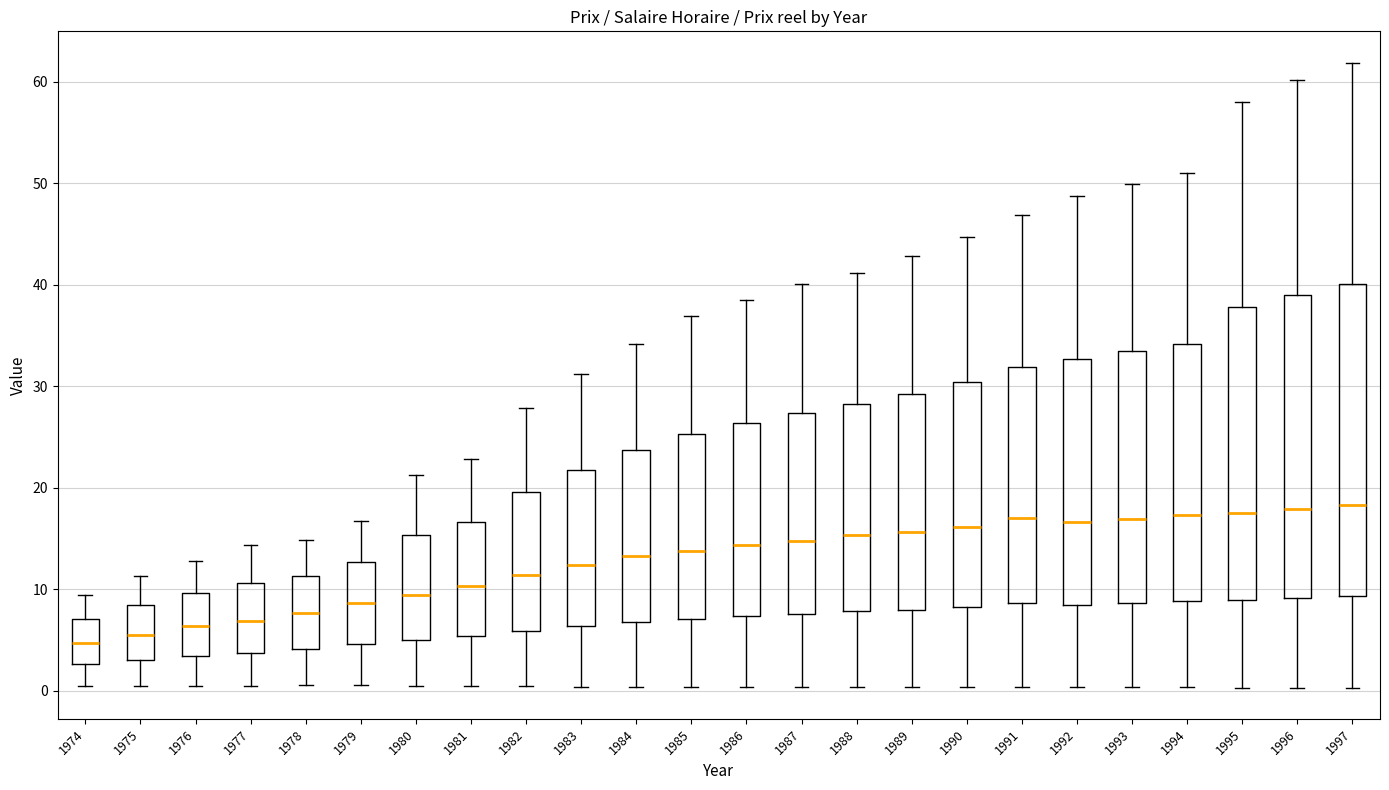

Reading left to right, transcribe this box plot: for each box, give where its median line is, the range the box spans, and where its two whiskers end, as read against the y-axis. The values are not printed on the chart, so give them approximately, as read against the axis.

1974: median 5, box 3 to 7, whiskers 0 to 9
1975: median 6, box 3 to 8, whiskers 0 to 11
1976: median 6, box 3 to 10, whiskers 0 to 13
1977: median 7, box 4 to 11, whiskers 0 to 14
1978: median 8, box 4 to 11, whiskers 1 to 15
1979: median 9, box 5 to 13, whiskers 1 to 17
1980: median 9, box 5 to 15, whiskers 0 to 21
1981: median 10, box 5 to 17, whiskers 0 to 23
1982: median 11, box 6 to 20, whiskers 0 to 28
1983: median 12, box 6 to 22, whiskers 0 to 31
1984: median 13, box 7 to 24, whiskers 0 to 34
1985: median 14, box 7 to 25, whiskers 0 to 37
1986: median 14, box 7 to 26, whiskers 0 to 38
1987: median 15, box 8 to 27, whiskers 0 to 40
1988: median 15, box 8 to 28, whiskers 0 to 41
1989: median 16, box 8 to 29, whiskers 0 to 43
1990: median 16, box 8 to 30, whiskers 0 to 45
1991: median 17, box 9 to 32, whiskers 0 to 47
1992: median 17, box 8 to 33, whiskers 0 to 49
1993: median 17, box 9 to 33, whiskers 0 to 50
1994: median 17, box 9 to 34, whiskers 0 to 51
1995: median 18, box 9 to 38, whiskers 0 to 58
1996: median 18, box 9 to 39, whiskers 0 to 60
1997: median 18, box 9 to 40, whiskers 0 to 62